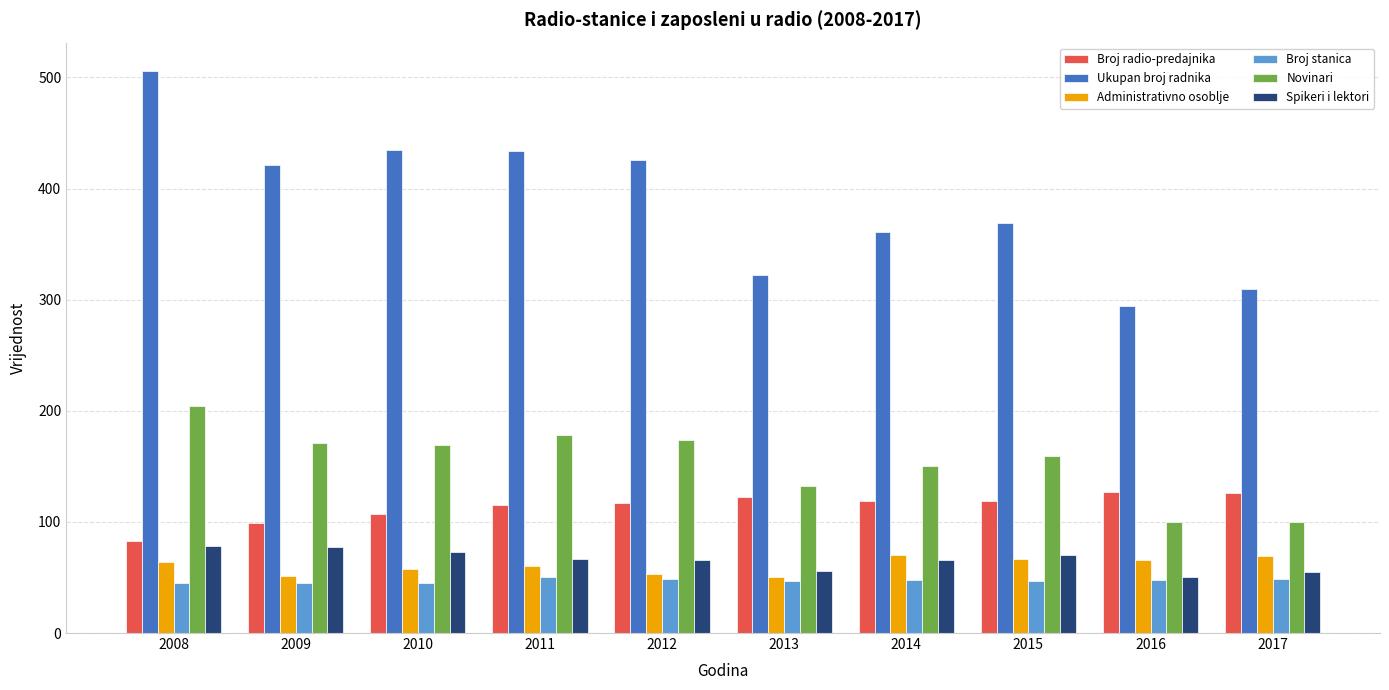

How many bars are there in each group?

6